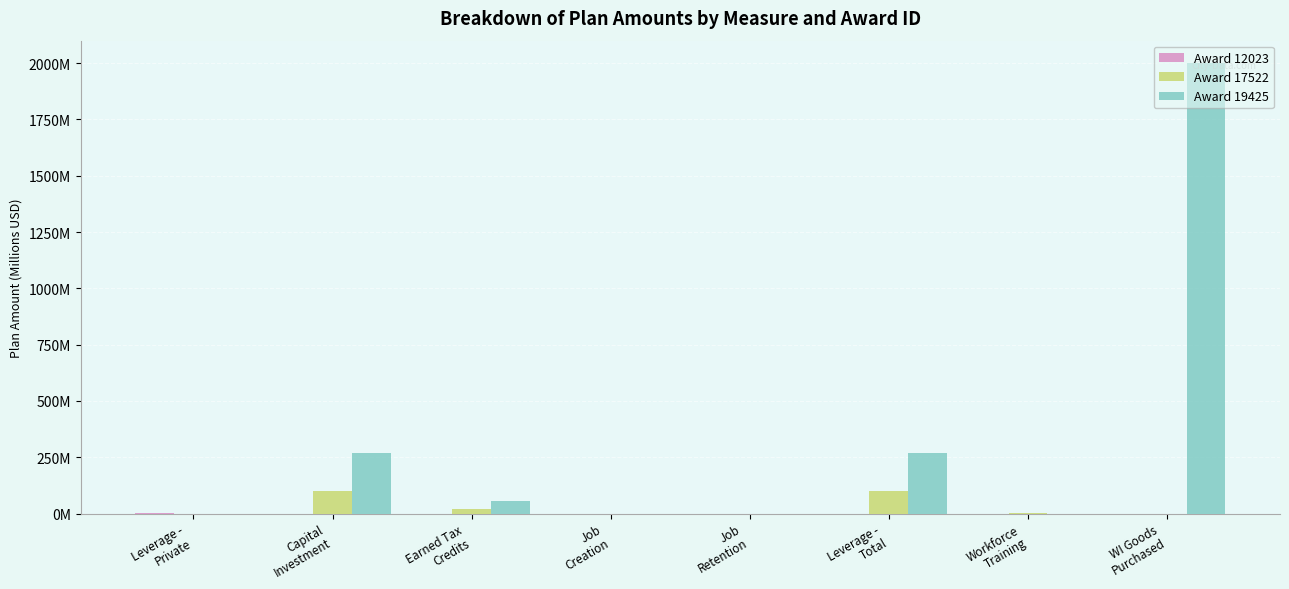

Is it true that Award 19425 equals 1275.2 at Leverage -
Private?

False